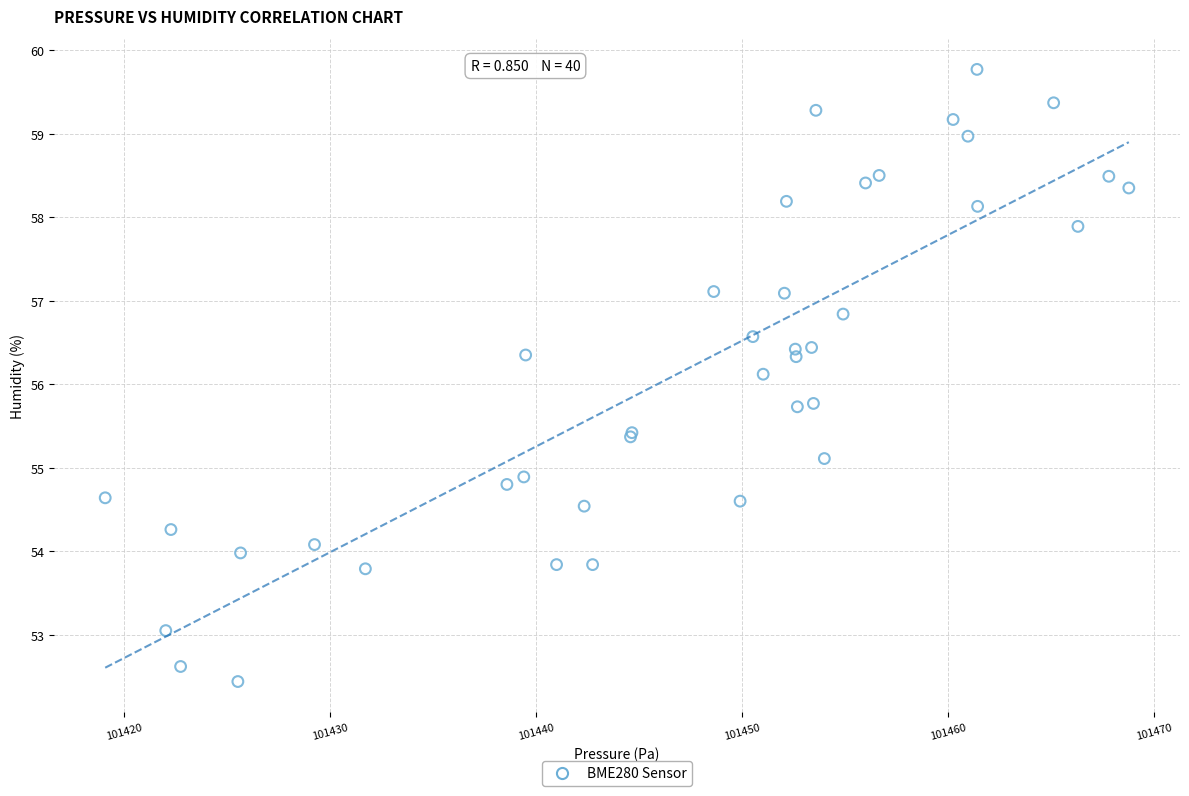

What Y value in the scatter plot is closest to 56?

56.1